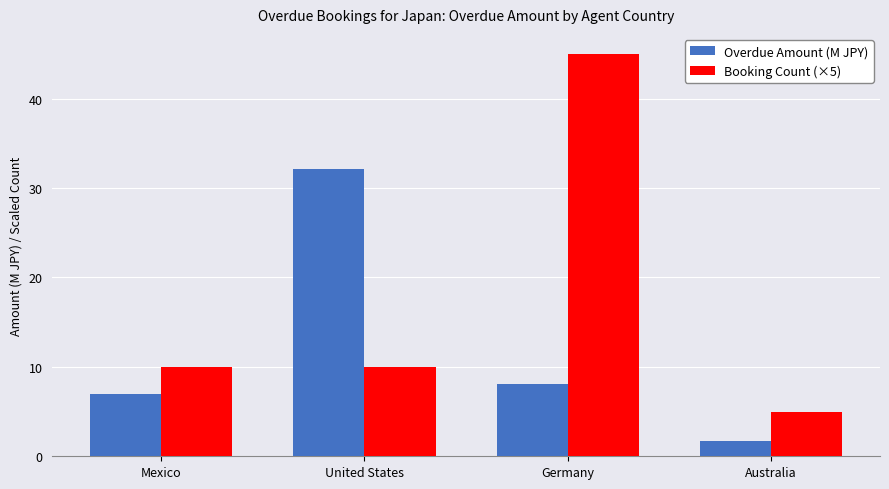

Which series changed the most between Mexico and United States?

Overdue Amount (M JPY)